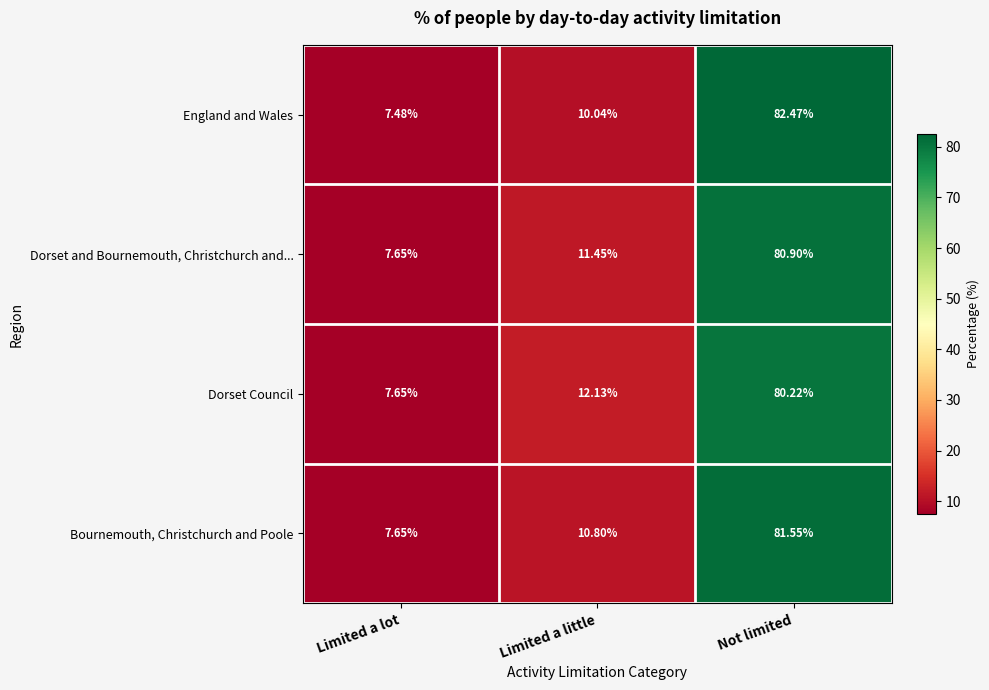

Count the number of data series in this chart.

4